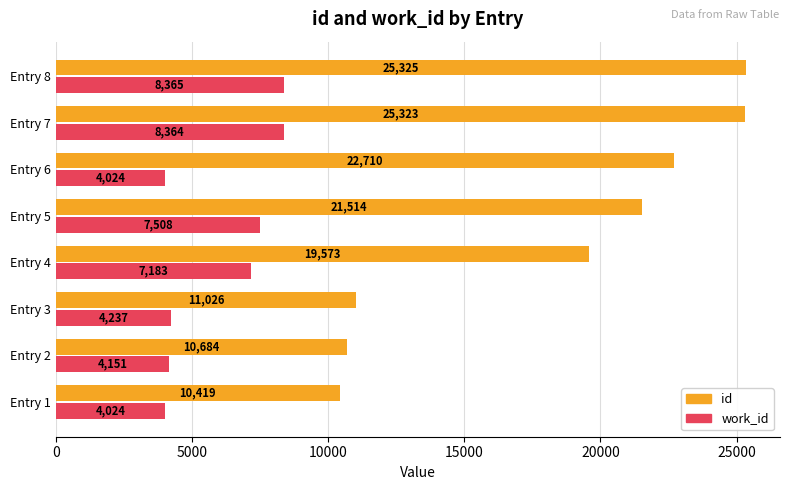

Where is id nearest to the value 17872?

Entry 4